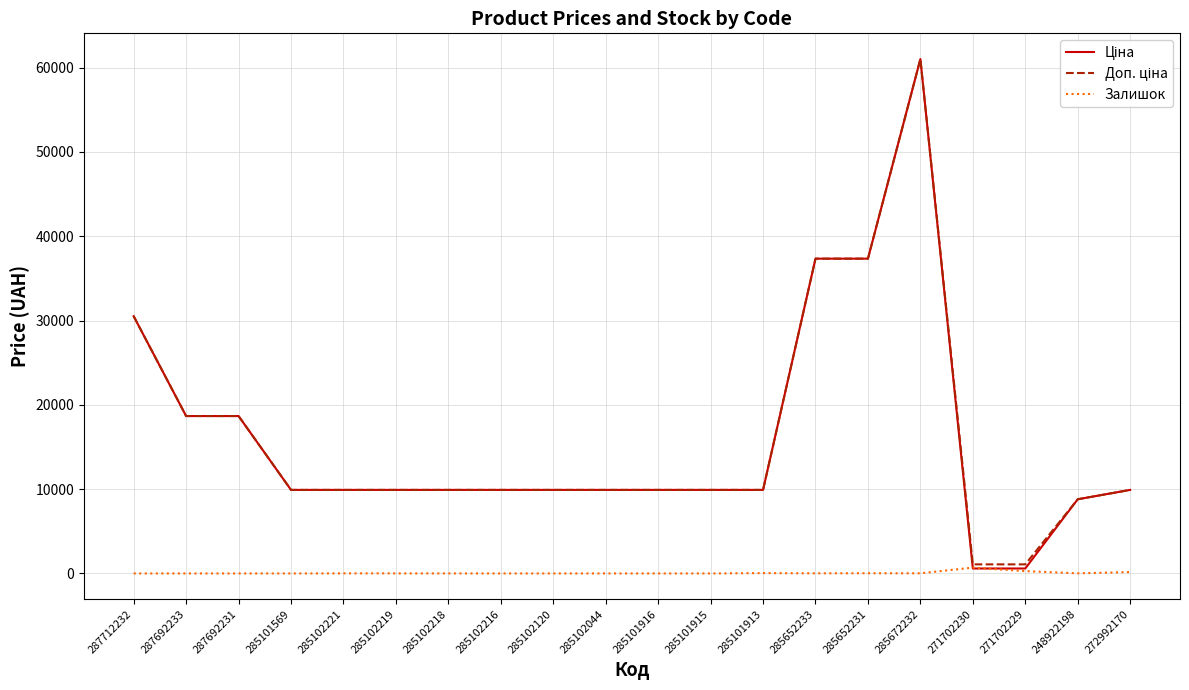

What is the total value across all series at 287692231?

37343.0